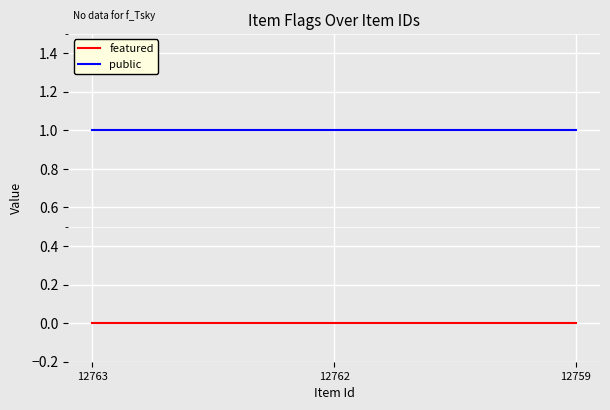

What is the sum of all public values?

3